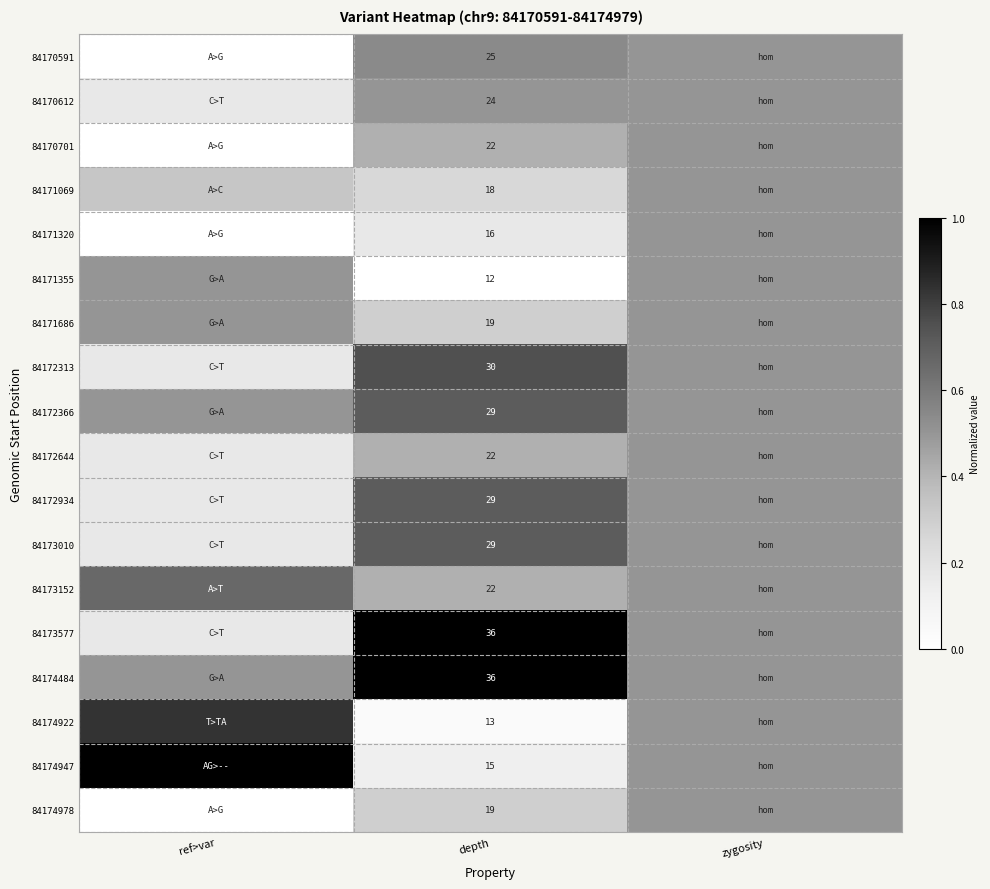

True or false: 84171320 has a value of 0.2 at ref>var.

False